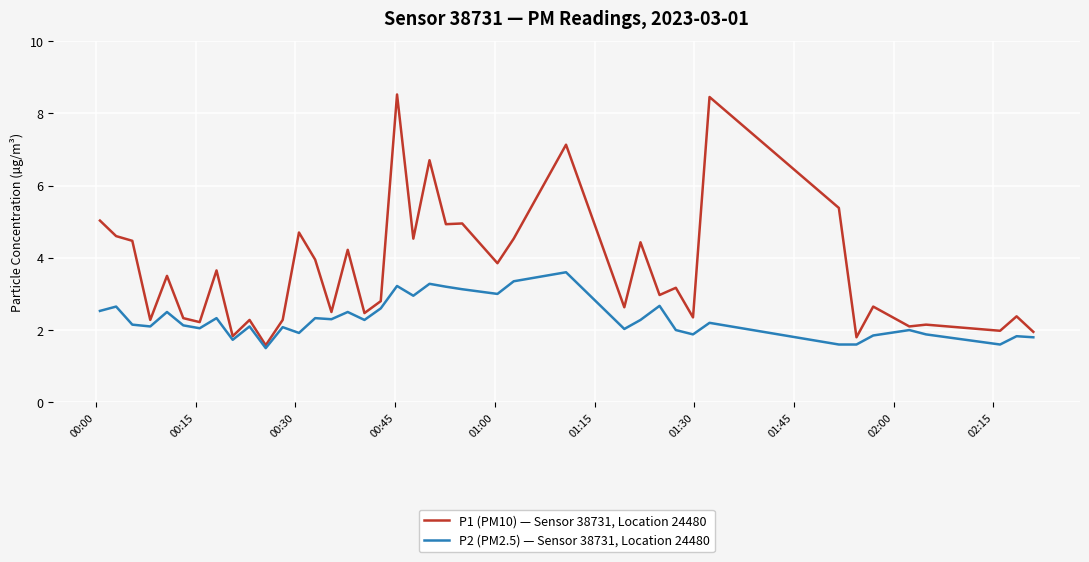

What is the lowest value of the P2 (PM2.5) — Sensor 38731, Location 24480 series?

1.5